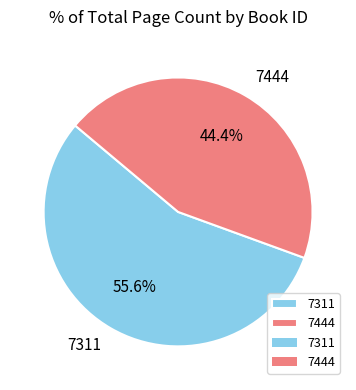

Which has a higher value, 7444 or 7311?

7311